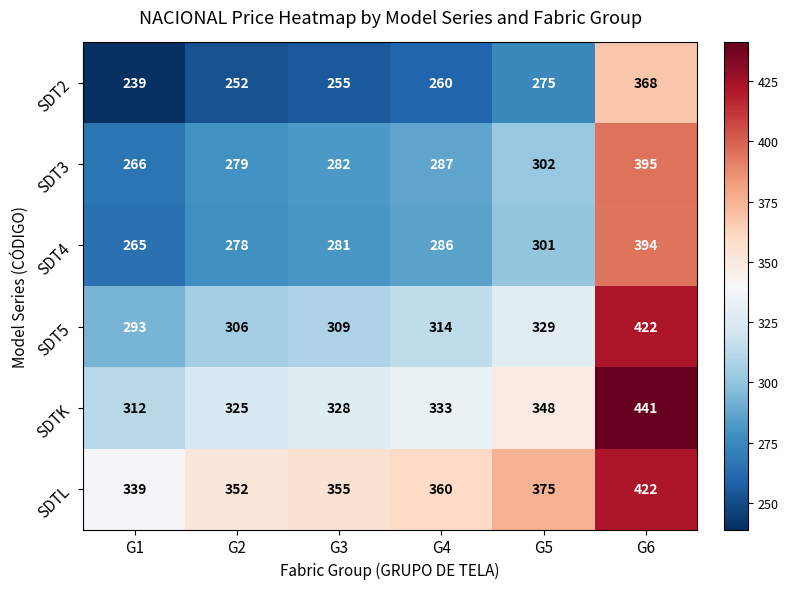

Where is SDTK nearest to the value 376?

G5